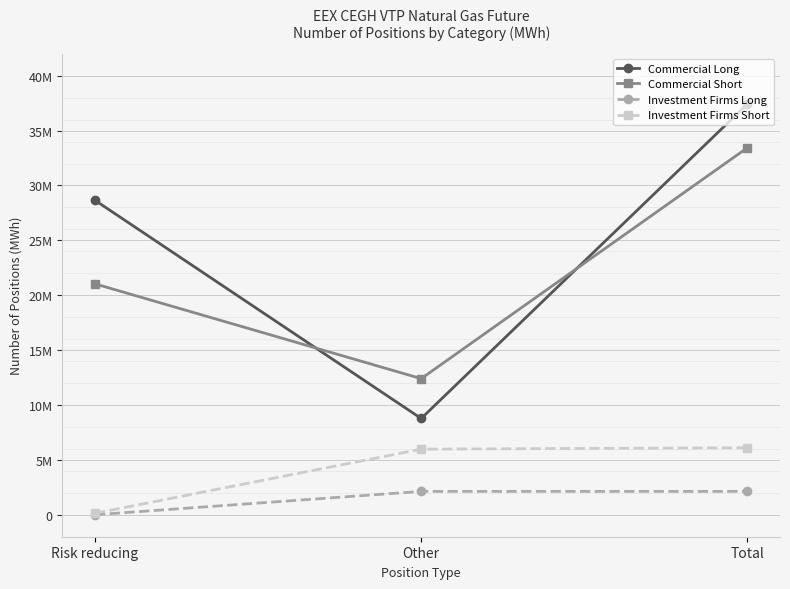

What is the value of the Investment Firms Long point at the 3rd from the left?

2129399